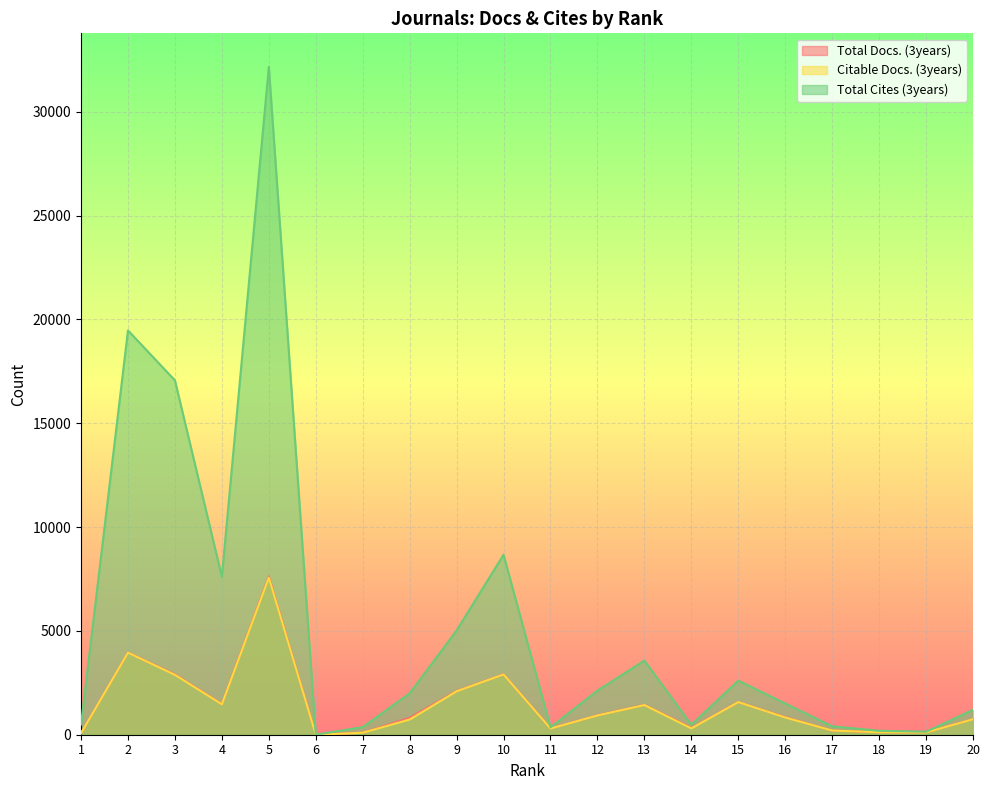

How many lines are shown in the chart?

3